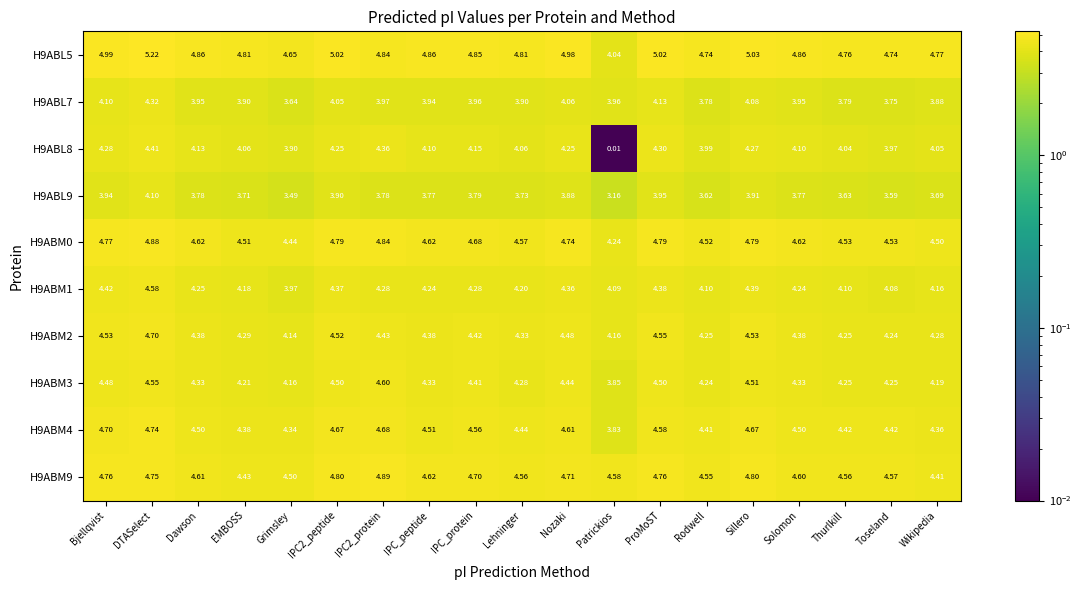

Which category has the lowest value across all series?

Patrickios